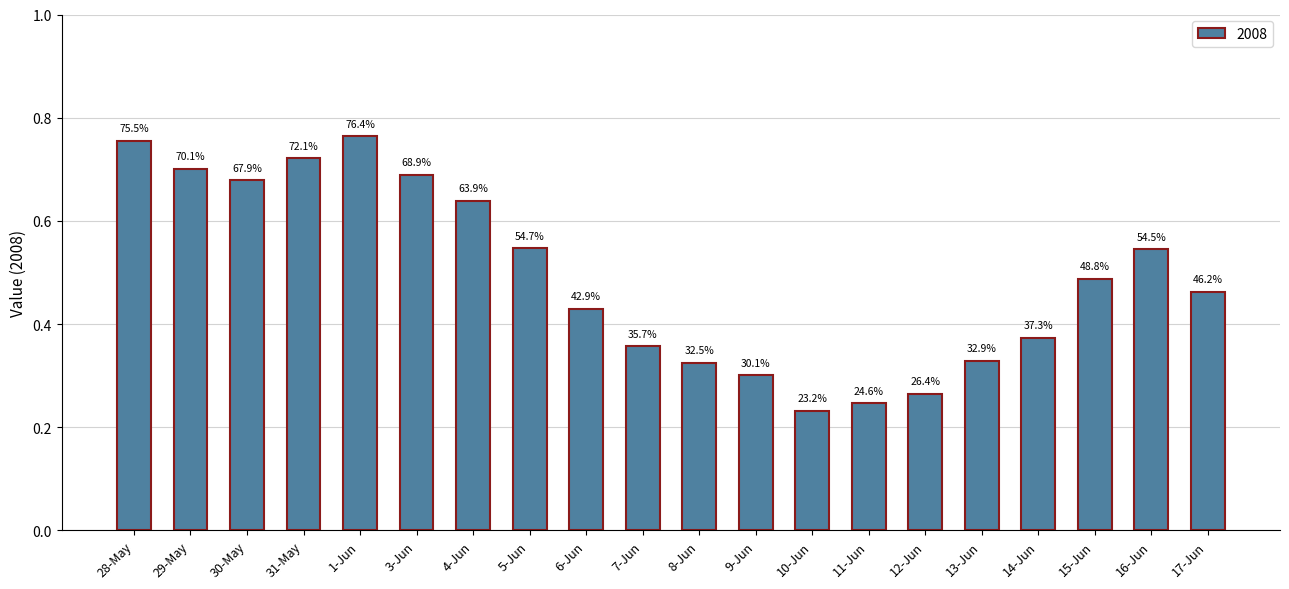

What is the value of the 6th bar from the left?

0.7